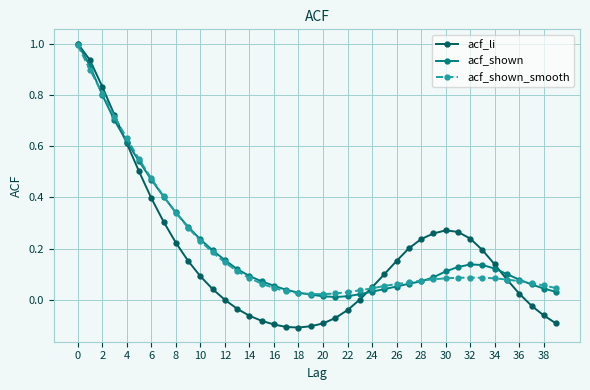

What is the sum of all acf_shown_smooth values?

8.3